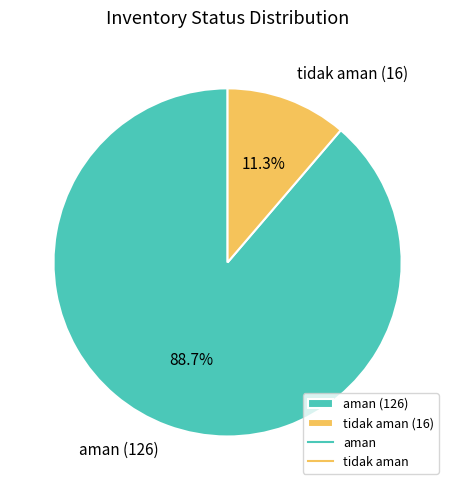

What percentage do aman and tidak aman together represent?

100.0%